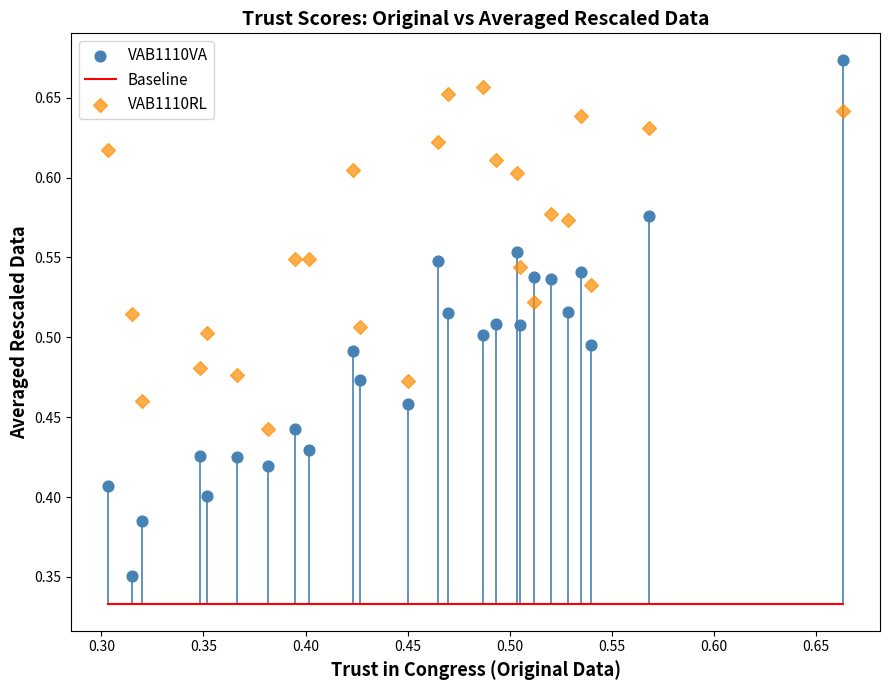

Across all data points, what is the range of Y values (max minus min)?

0.3